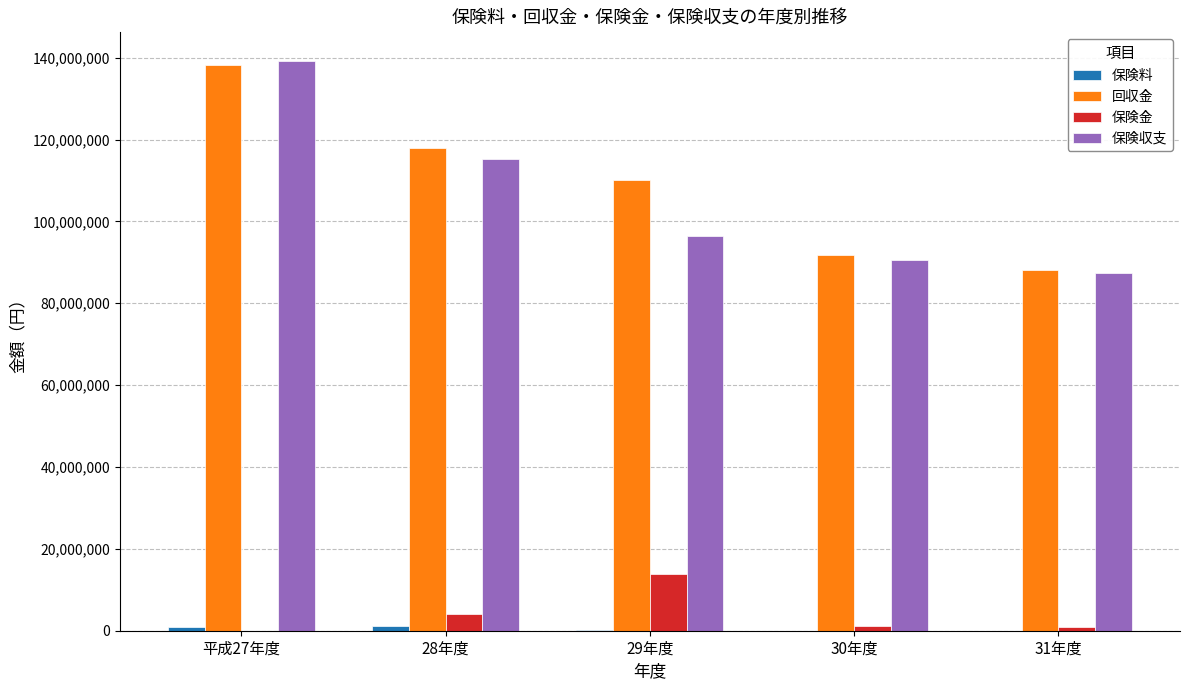

Does the chart contain stacked bars?

No